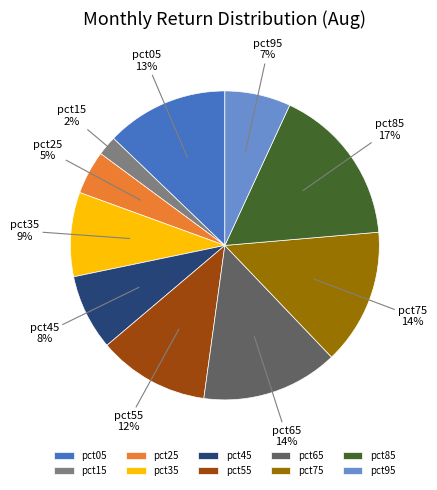

Is there any slice that represents more than half of the pie?

No